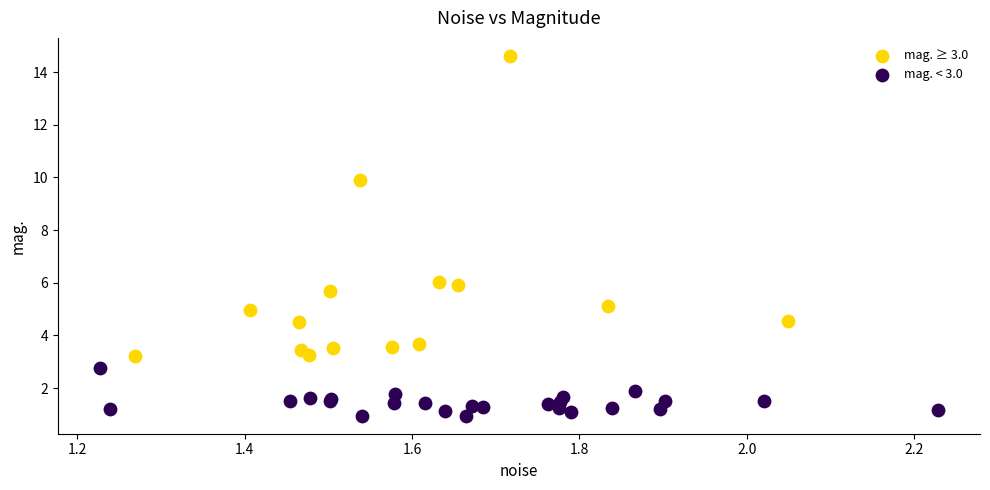

Which series has the widest spread of Y values?

mag. ≥ 3.0